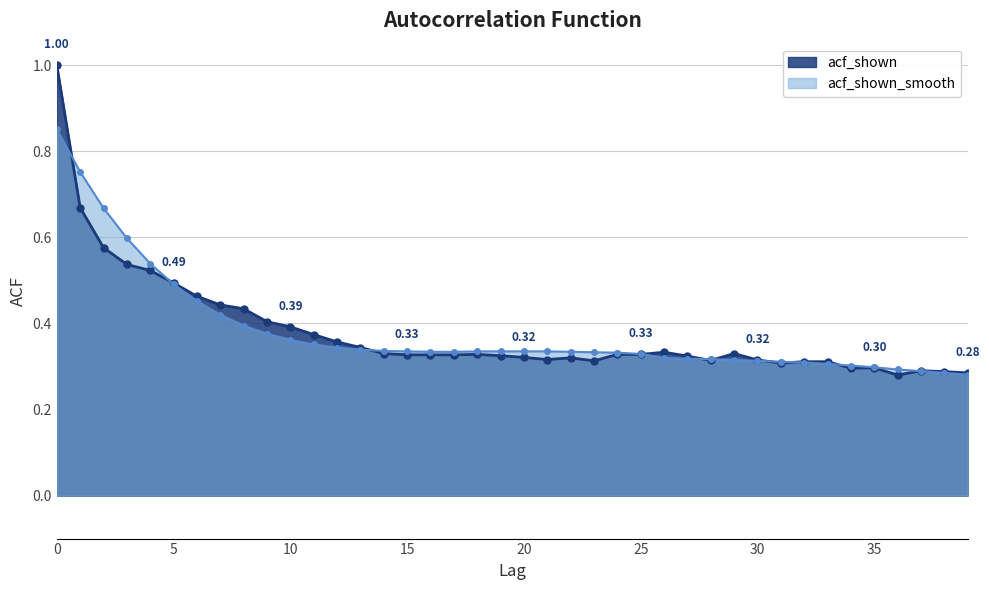

What is the difference between the second highest and minimum values in the acf_shown_smooth series?

0.5